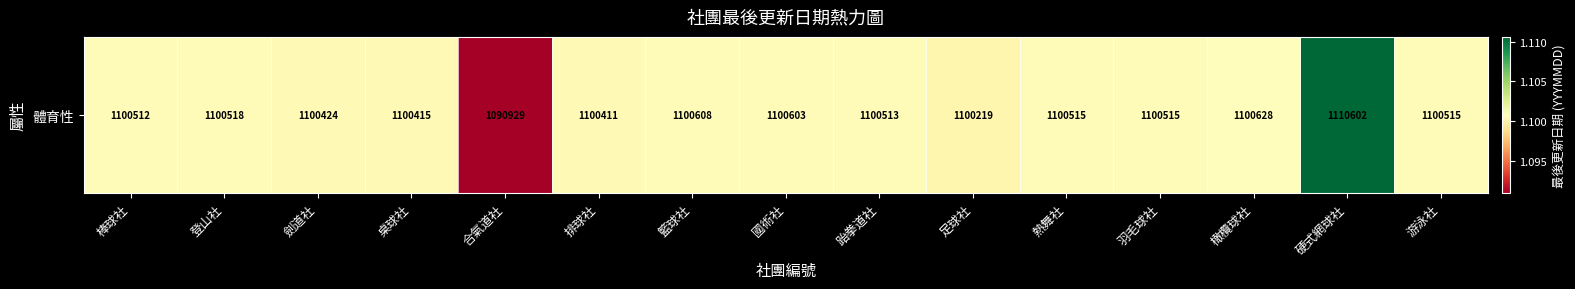

Is it true that the value at 登山社 is 1797261?

False